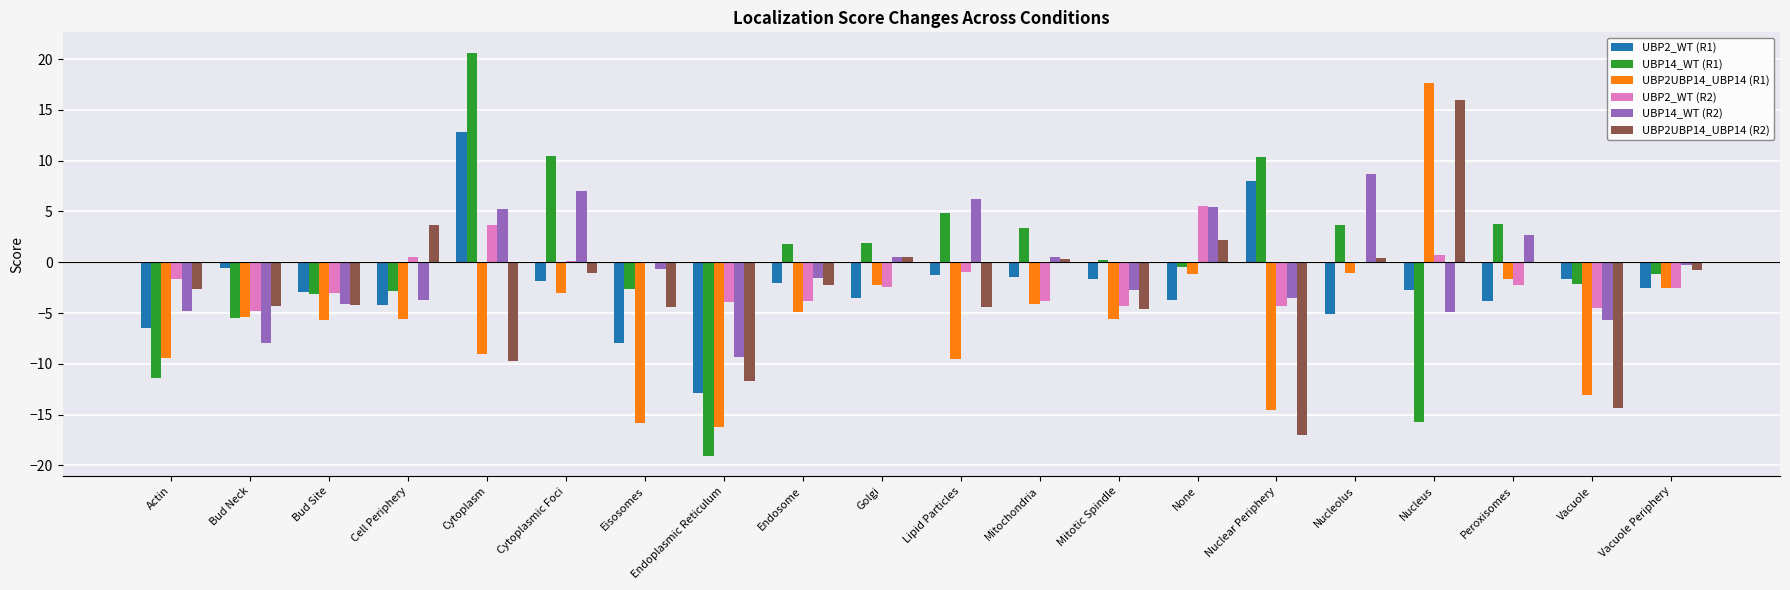

At which category is the sum across all series the highest?

Cytoplasm